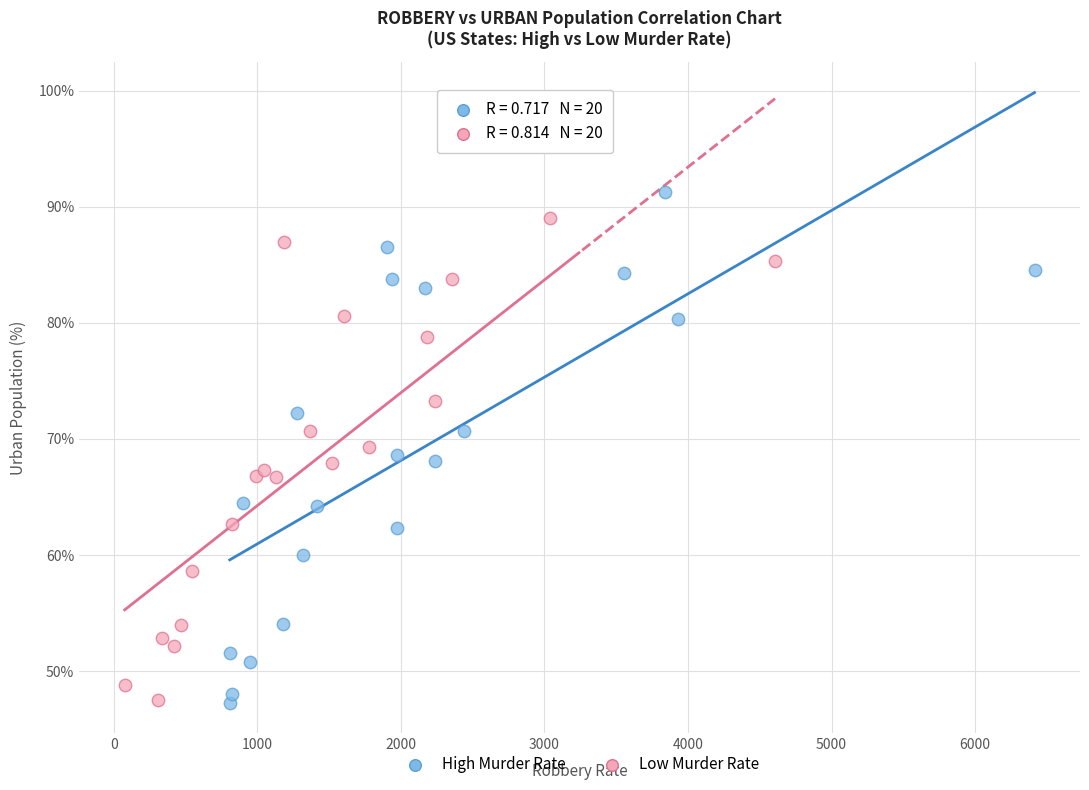

Which series has the widest spread of Y values?

High Murder Rate